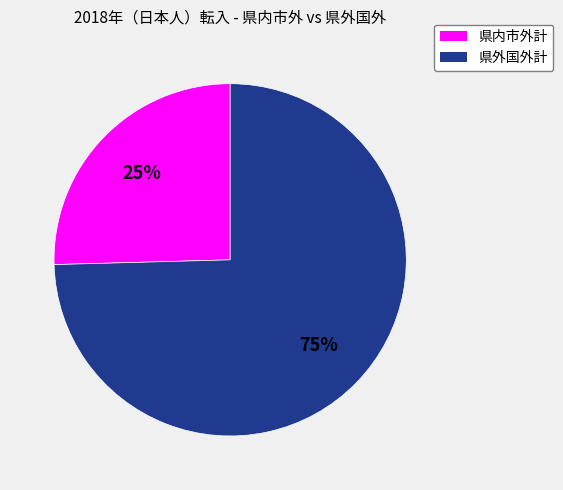

To the nearest percent, what is the combined percentage of 県外国外計 and 県内市外計?

100%